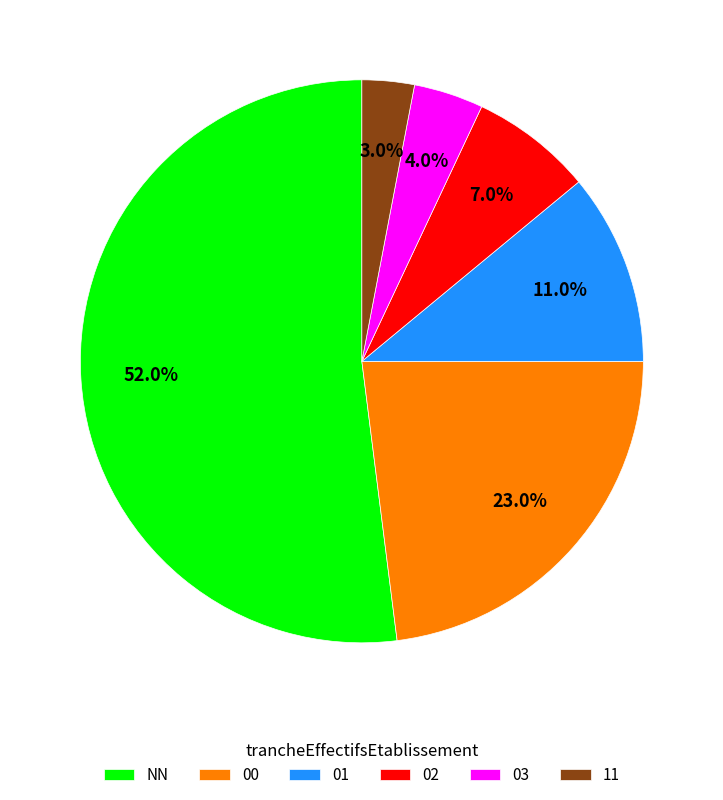

What is the majority slice?

NN